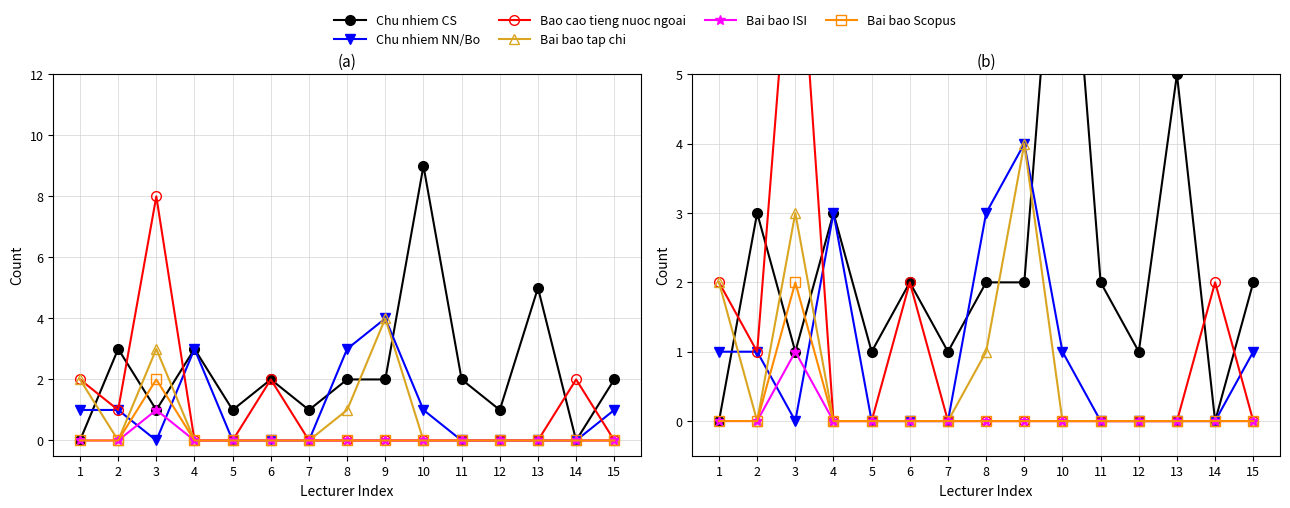

What are all the series names shown in the legend?

Chu nhiem CS, Chu nhiem NN/Bo, Bao cao tieng nuoc ngoai, Bai bao tap chi, Bai bao ISI, Bai bao Scopus